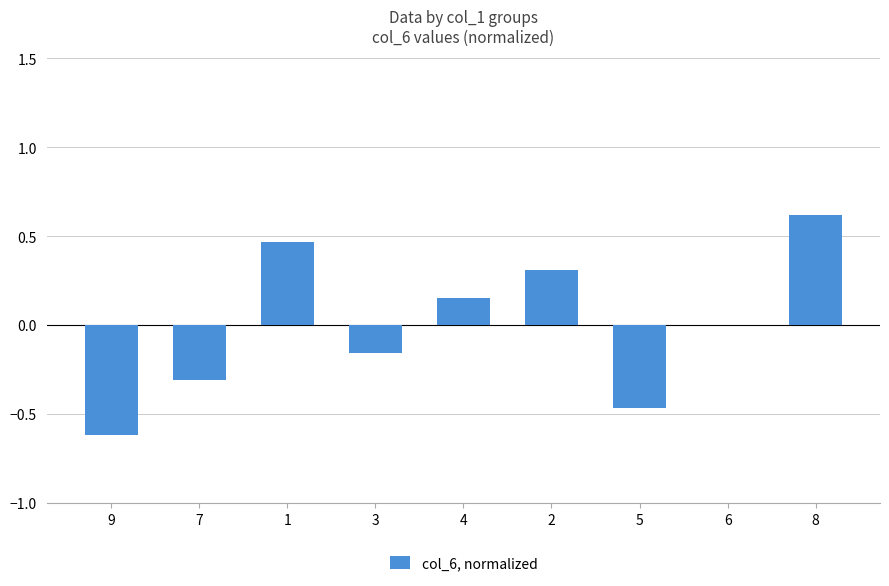

What is the greatest value displayed?

0.6